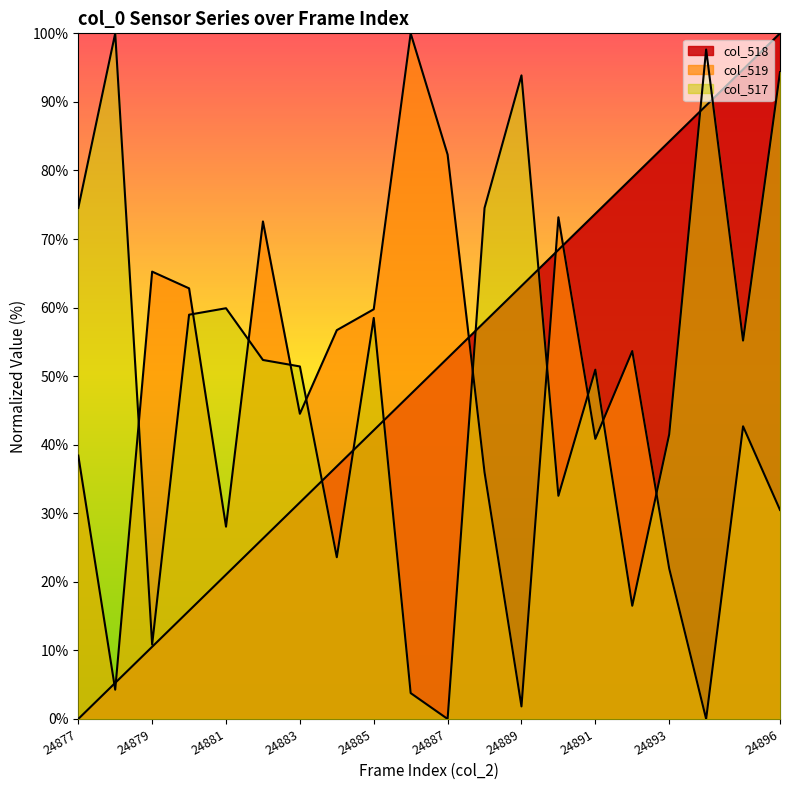

List the labels in order of col_517 value, largest first.

24878, 24894, 24896, 24889, 24877, 24888, 24881, 24880, 24885, 24895, 24882, 24883, 24891, 24893, 24890, 24884, 24892, 24879, 24886, 24887